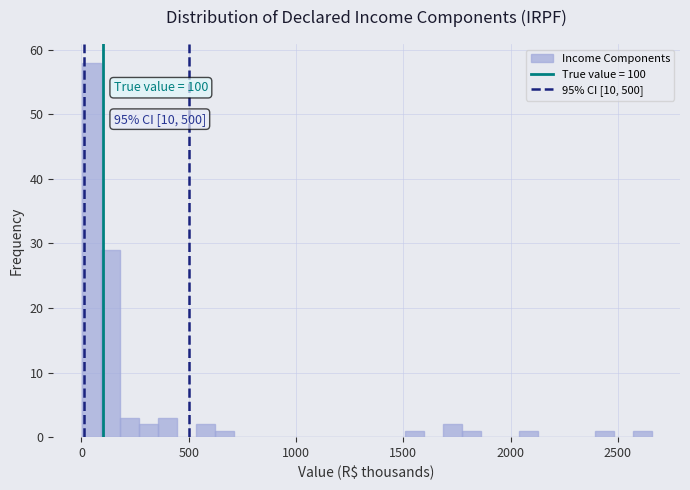

Read against the x-axis, roughly where is the centre of the tallest bar?

50